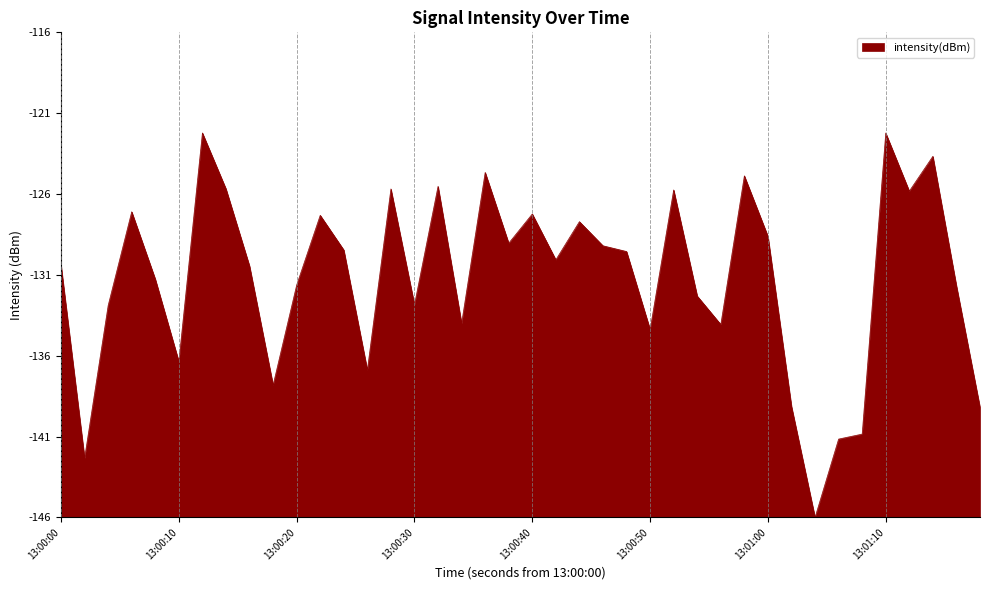

Does the chart display data point markers on the line(s)?

No